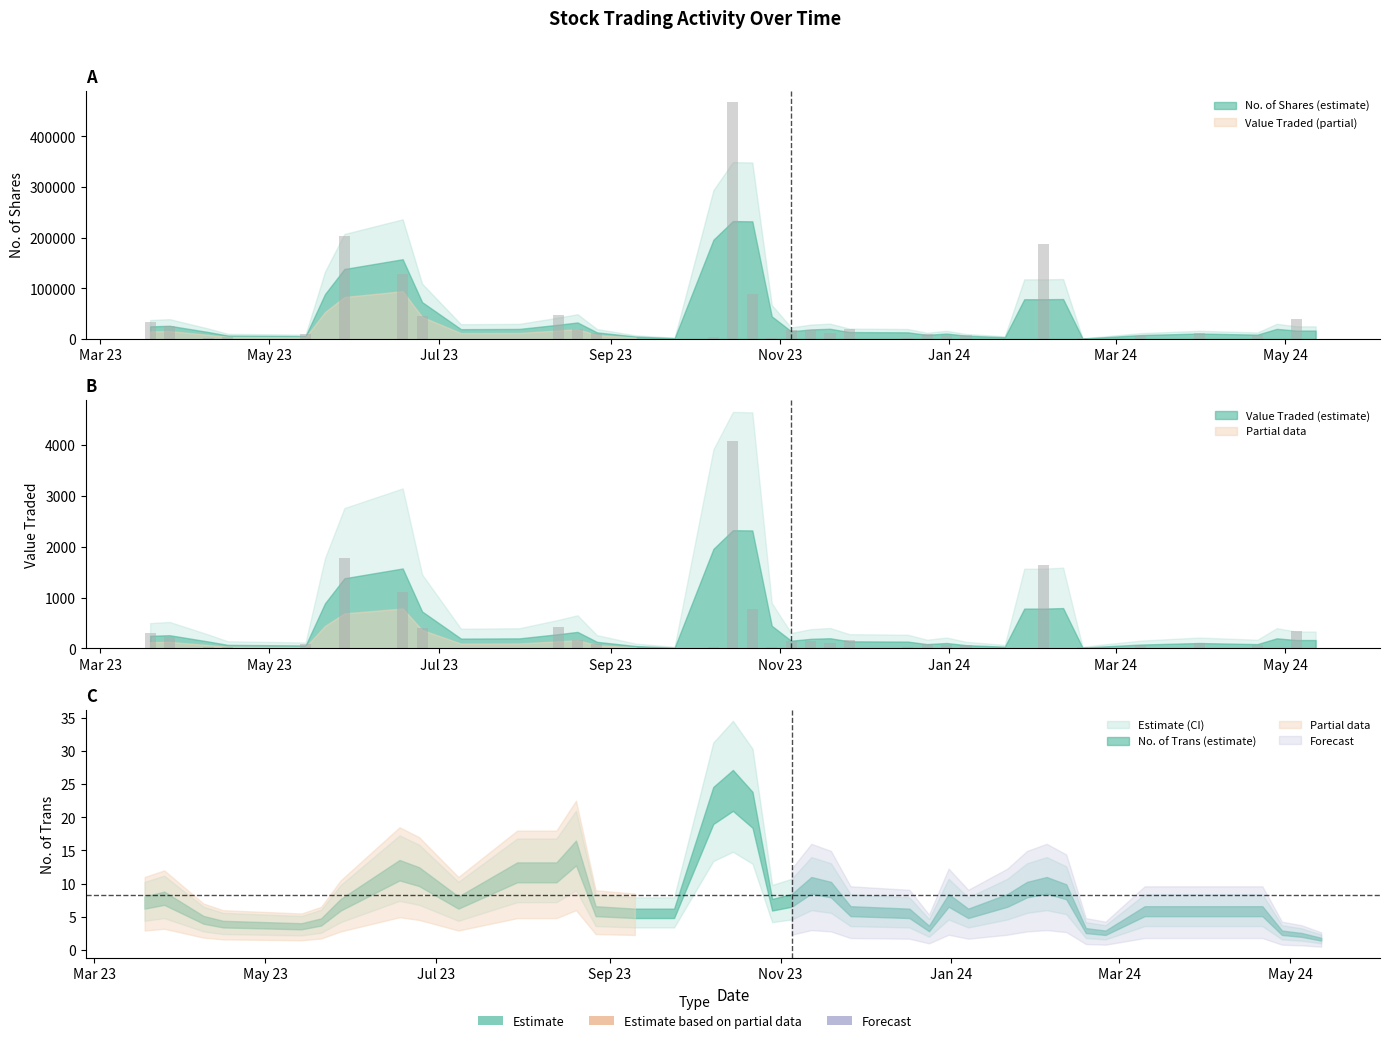

List the series in order of their peak value, highest first.

No. of Shares, Value Traded, No. of Trans